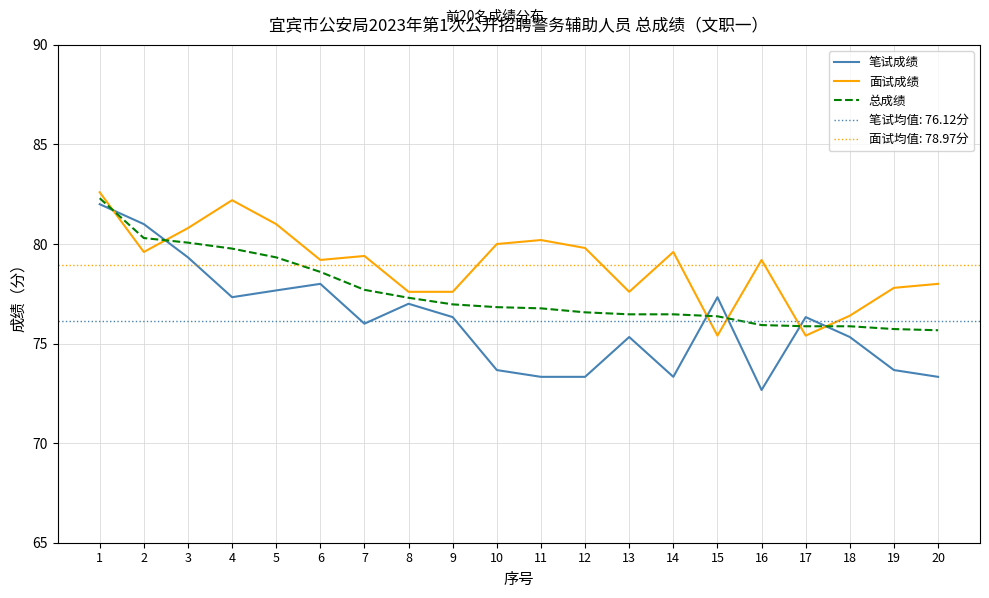

What value does the 总成绩 series have at 7?

77.7